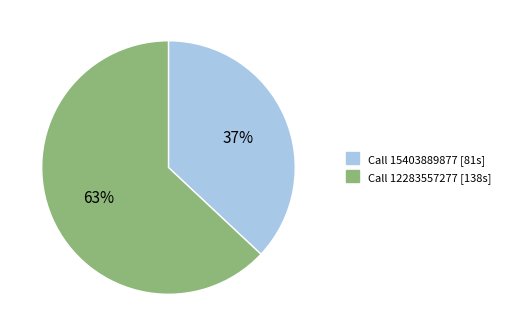

Does any single category account for the majority?

Yes